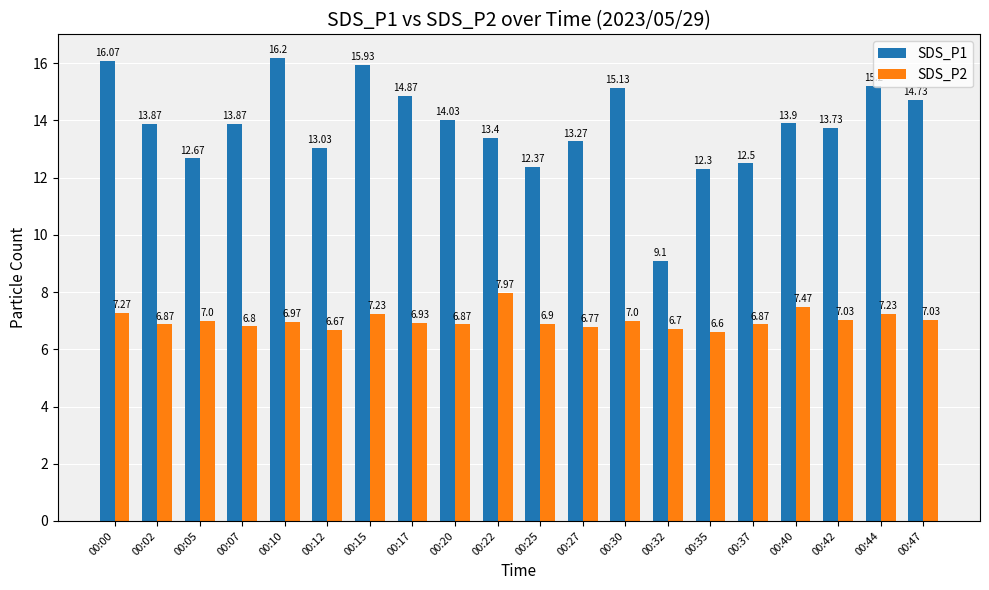

Which series has the largest range (max minus min)?

SDS_P1